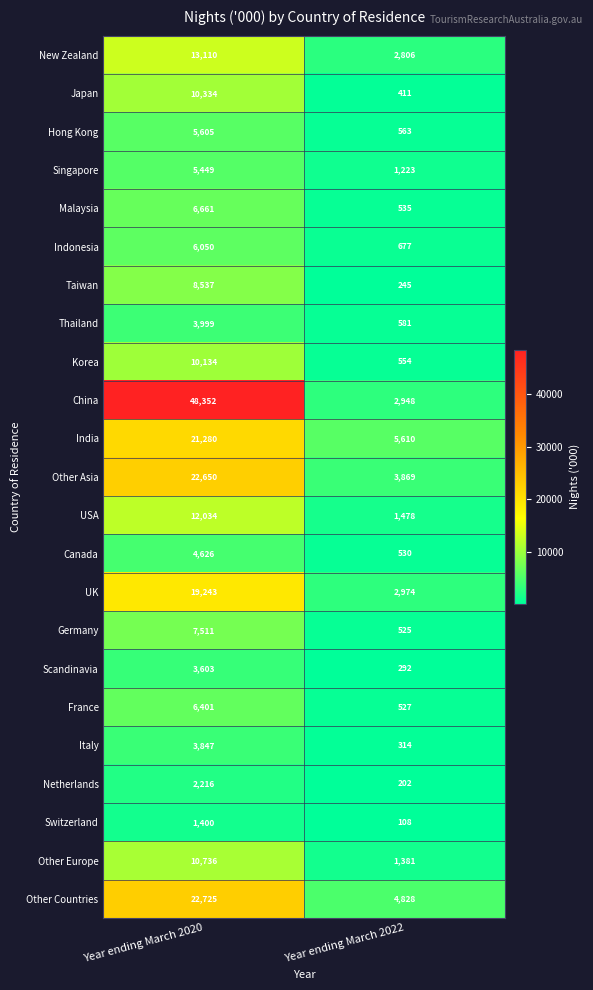

At how many categories does at least one series exceed 4617?

2